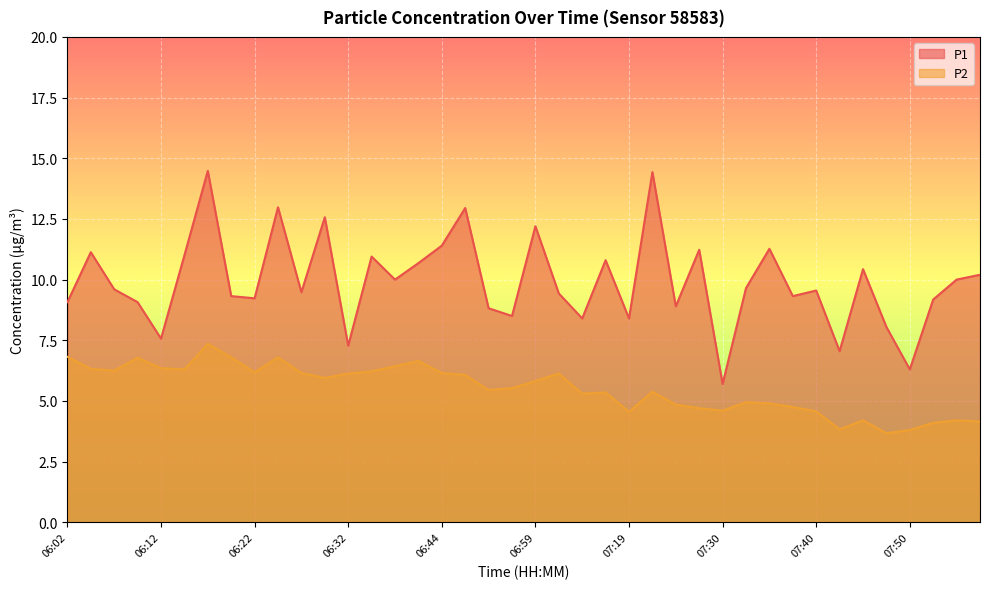

Is the value of P2 at 07:24 greater than the value of P1 at 07:24?

No